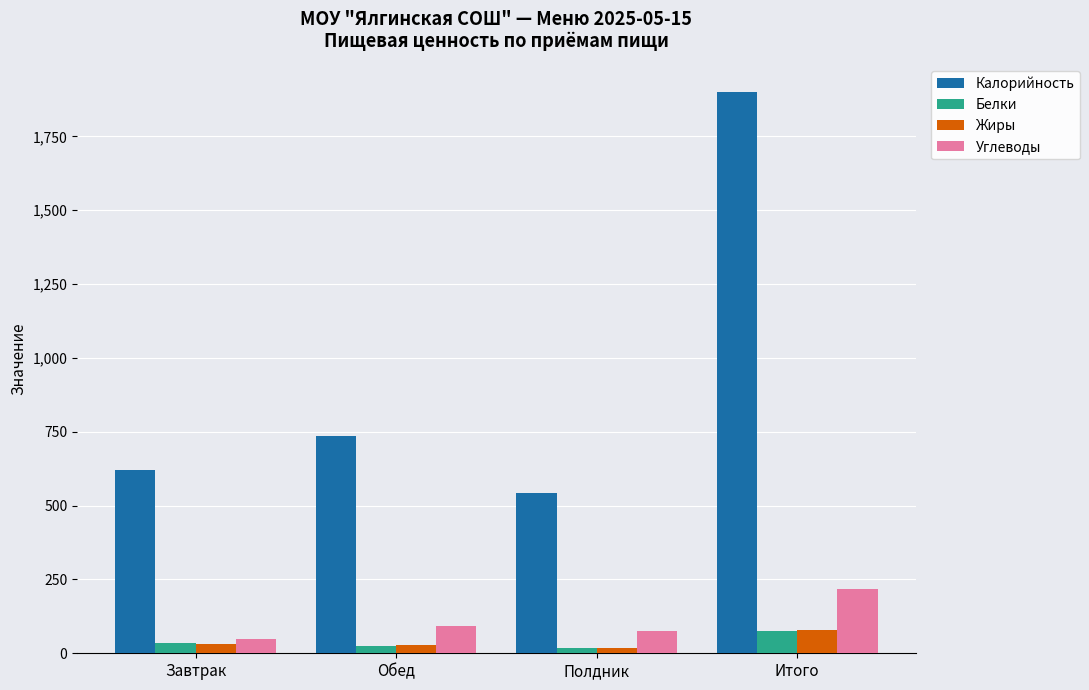

What are all the series names shown in the legend?

Калорийность, Белки, Жиры, Углеводы